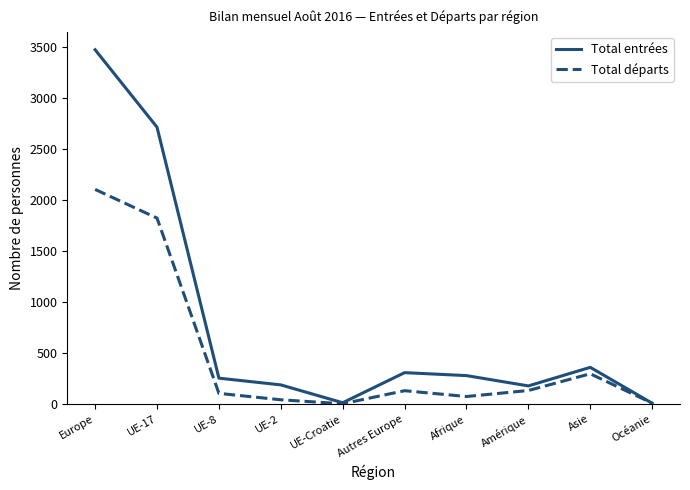

Rank the series at Autres Europe from lowest to highest value.

Total départs, Total entrées